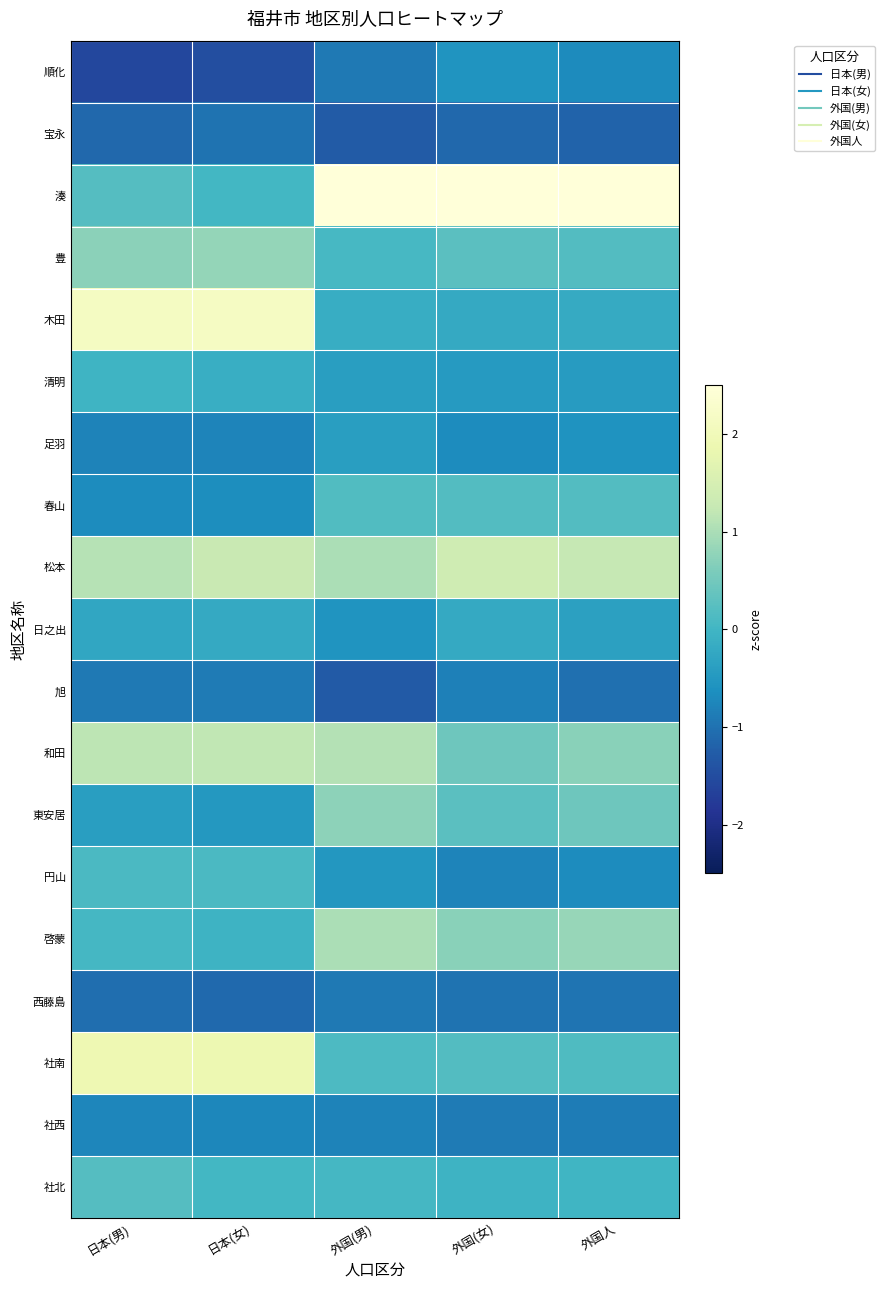

At which category is the sum across all series the highest?

外国人